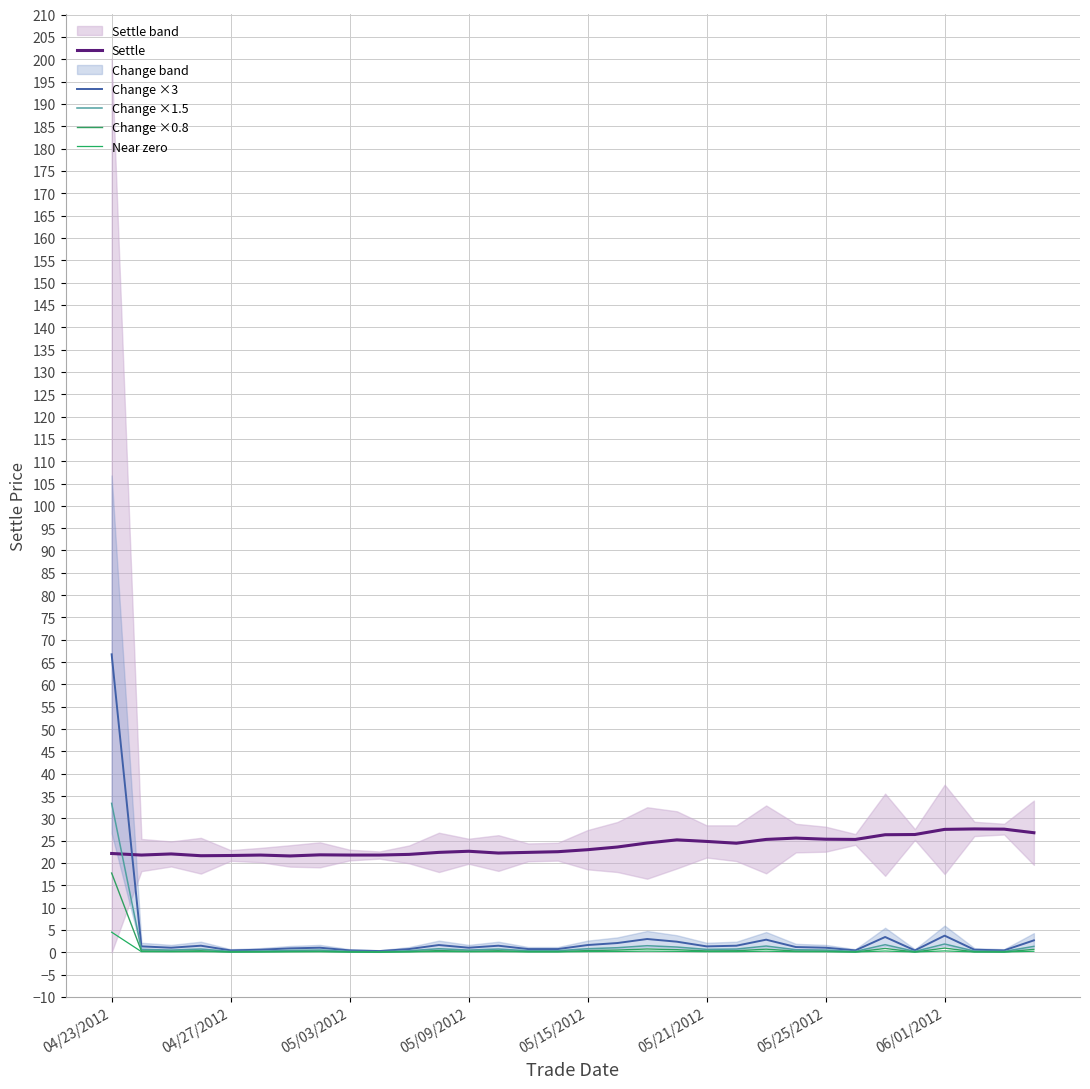

What is the sum of the Change ×0.8 values at 05/03/2012 and 04/23/2012?

17.9